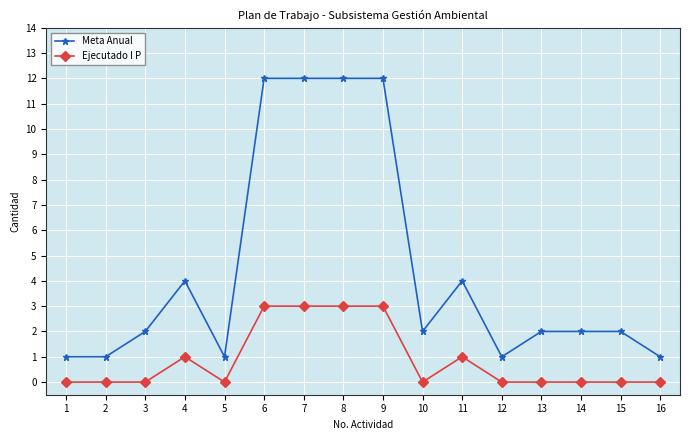

Reading left to right, extract all data points from this chart.

Meta Anual: 1	1	2	4	1	12	12	12	12	2	4	1	2	2	2	1
Ejecutado I P: 0	0	0	1	0	3	3	3	3	0	1	0	0	0	0	0